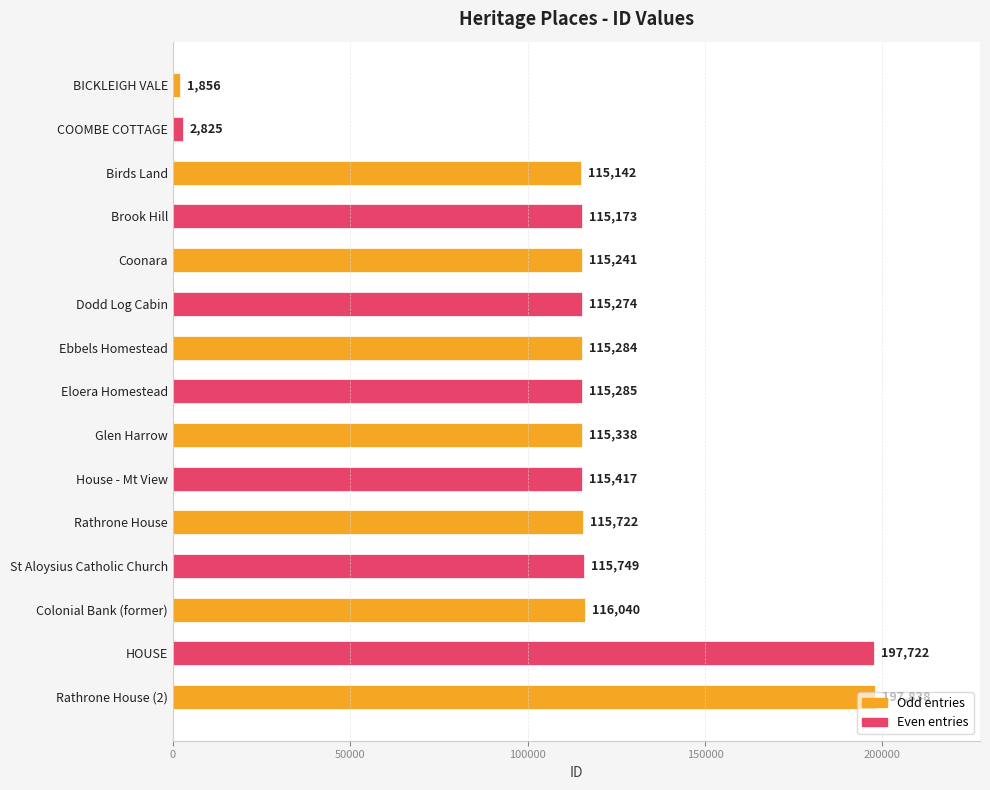

Rank the categories by value from lowest to highest.

BICKLEIGH VALE, COOMBE COTTAGE, Birds Land, Brook Hill, Coonara, Dodd Log Cabin, Ebbels Homestead, Eloera Homestead, Glen Harrow, House - Mt View, Rathrone House, St Aloysius Catholic Church, Colonial Bank (former), HOUSE, Rathrone House (2)